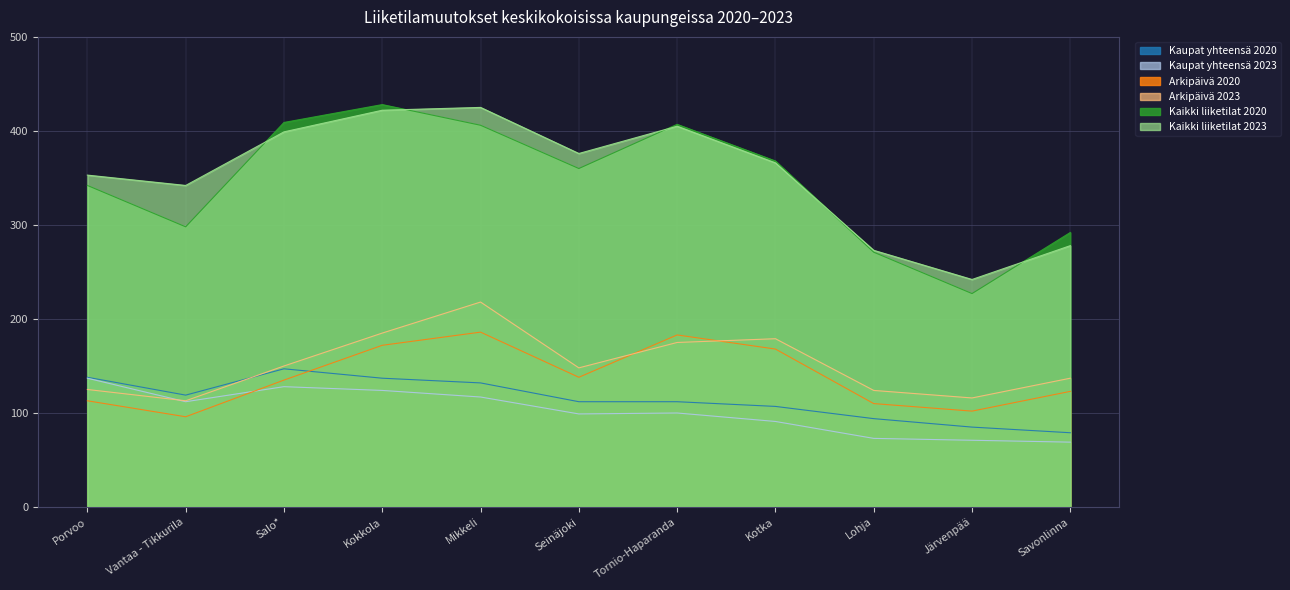

How many times do Arkipäivä 2020 and Kaupat yhteensä 2023 cross each other?

1